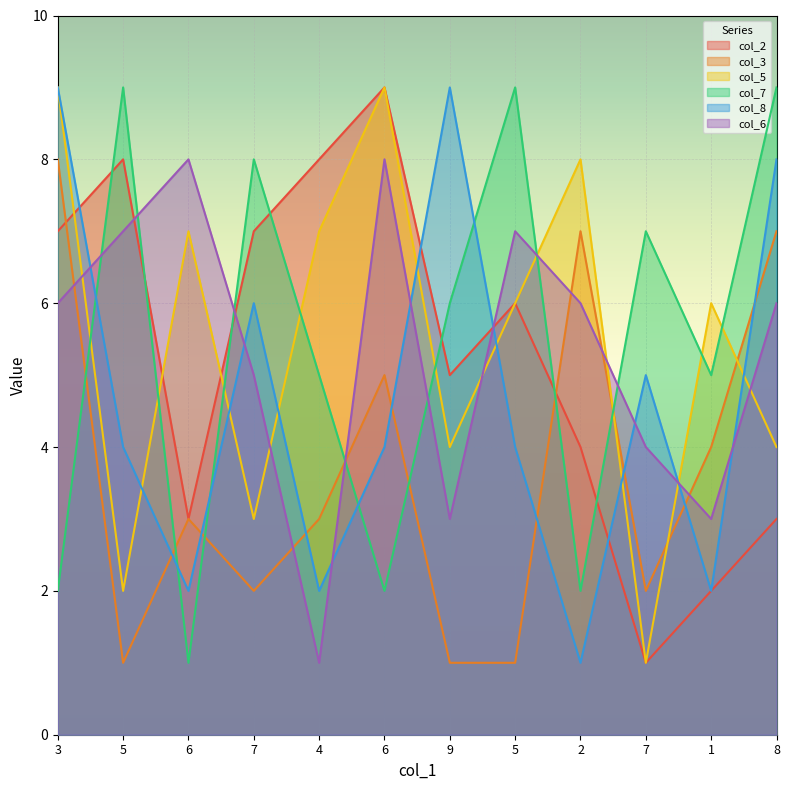

What is the value of the col_7 point at the 8th from the left?

9